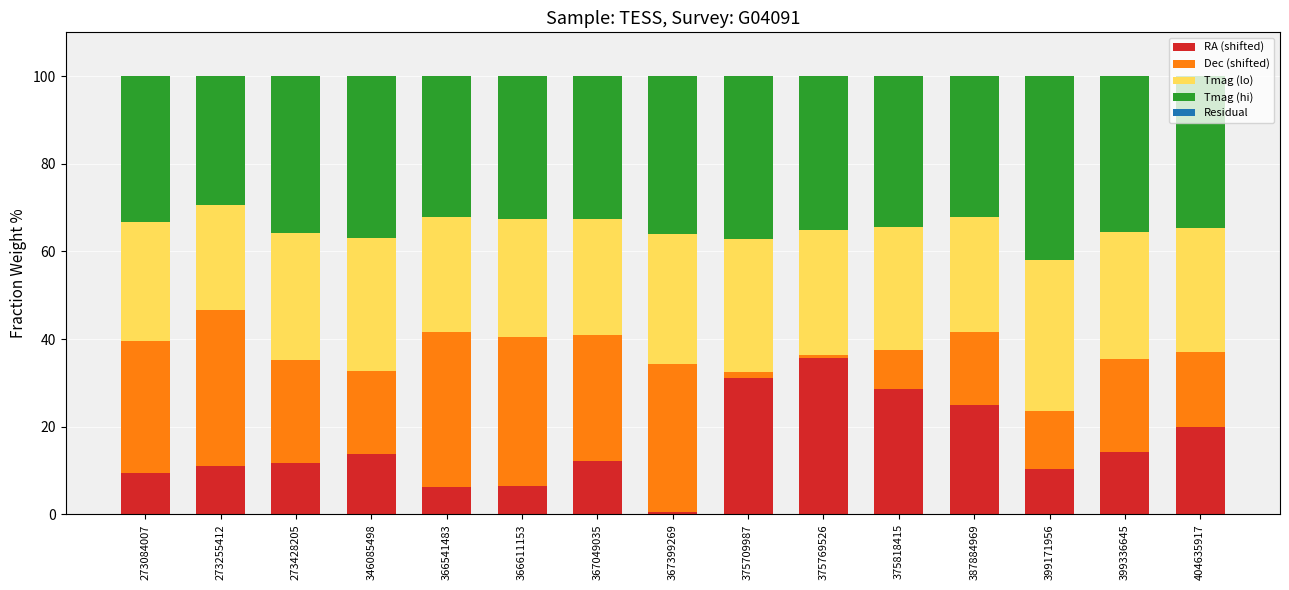

Count the number of data series in this chart.

5